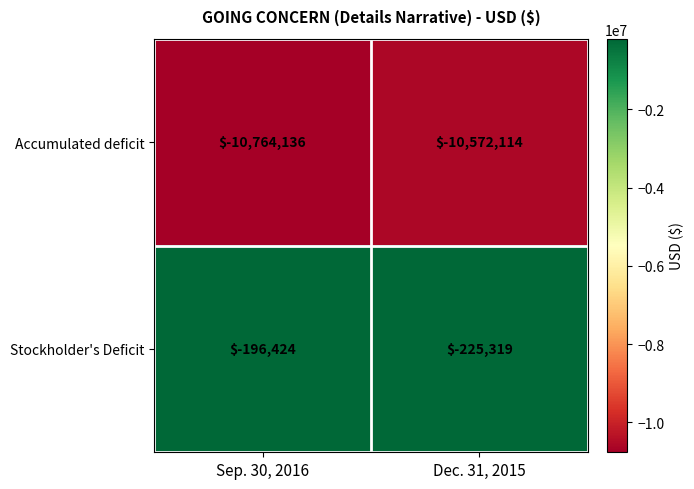

Where is Stockholder's Deficit nearest to the value -210871?

Sep. 30, 2016